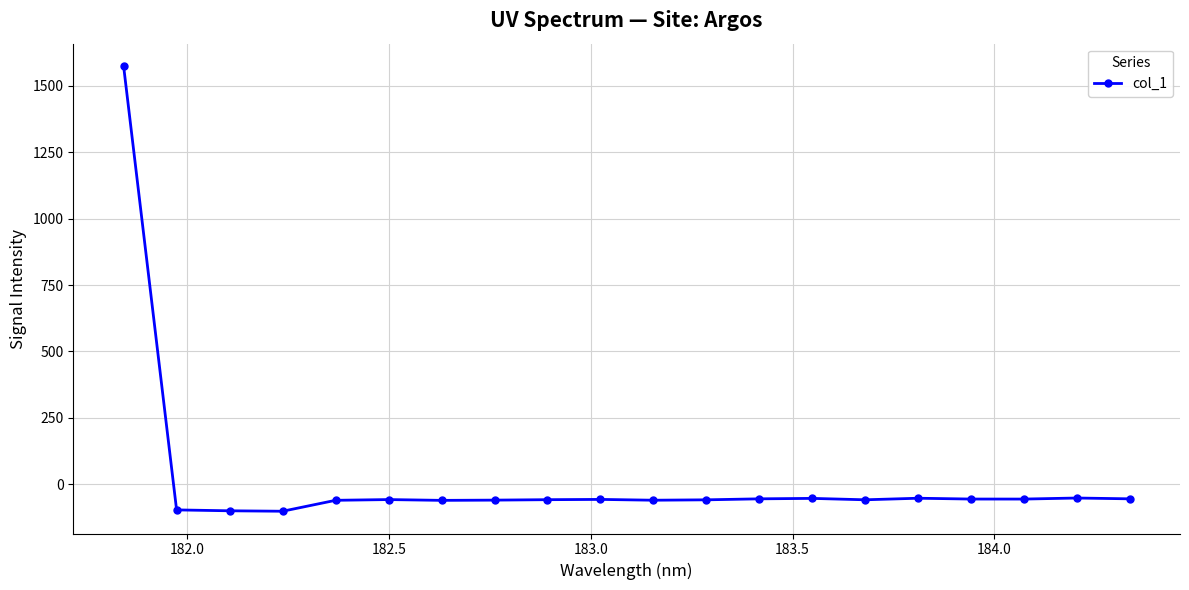

What is the value of the 3rd point from the left?

-100.0